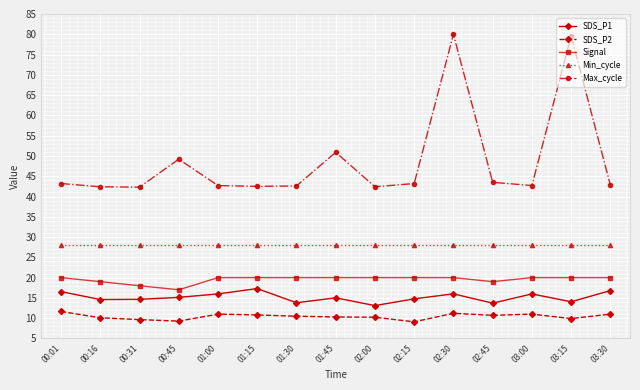

True or false: SDS_P1 and Signal intersect in this chart.

False